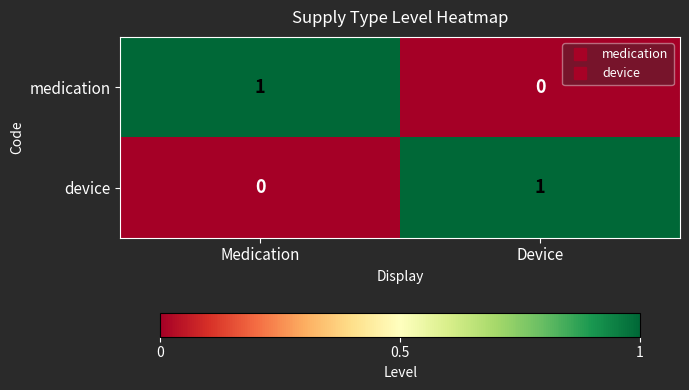

What is the total value across all series at Medication?

1